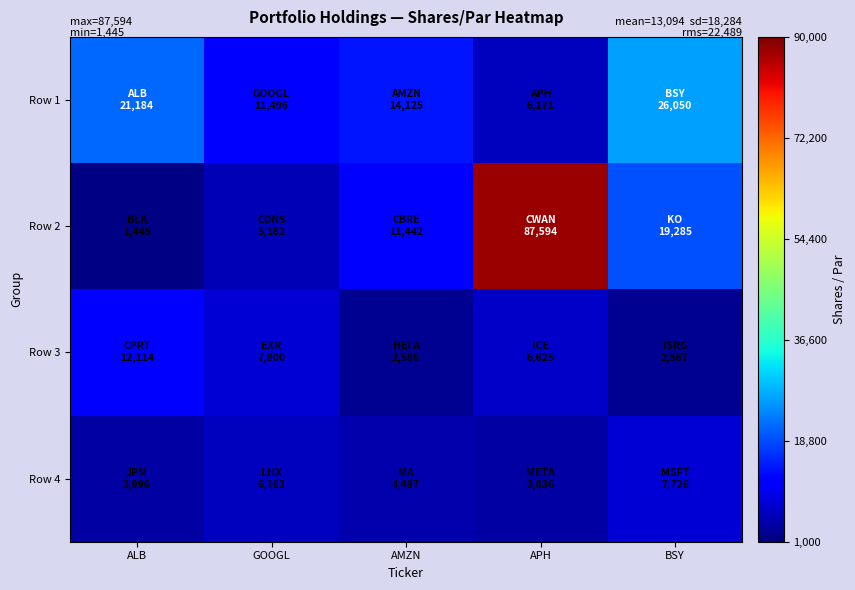

At APH, list the series in order from largest to smallest.

Row 2, Row 3, Row 1, Row 4